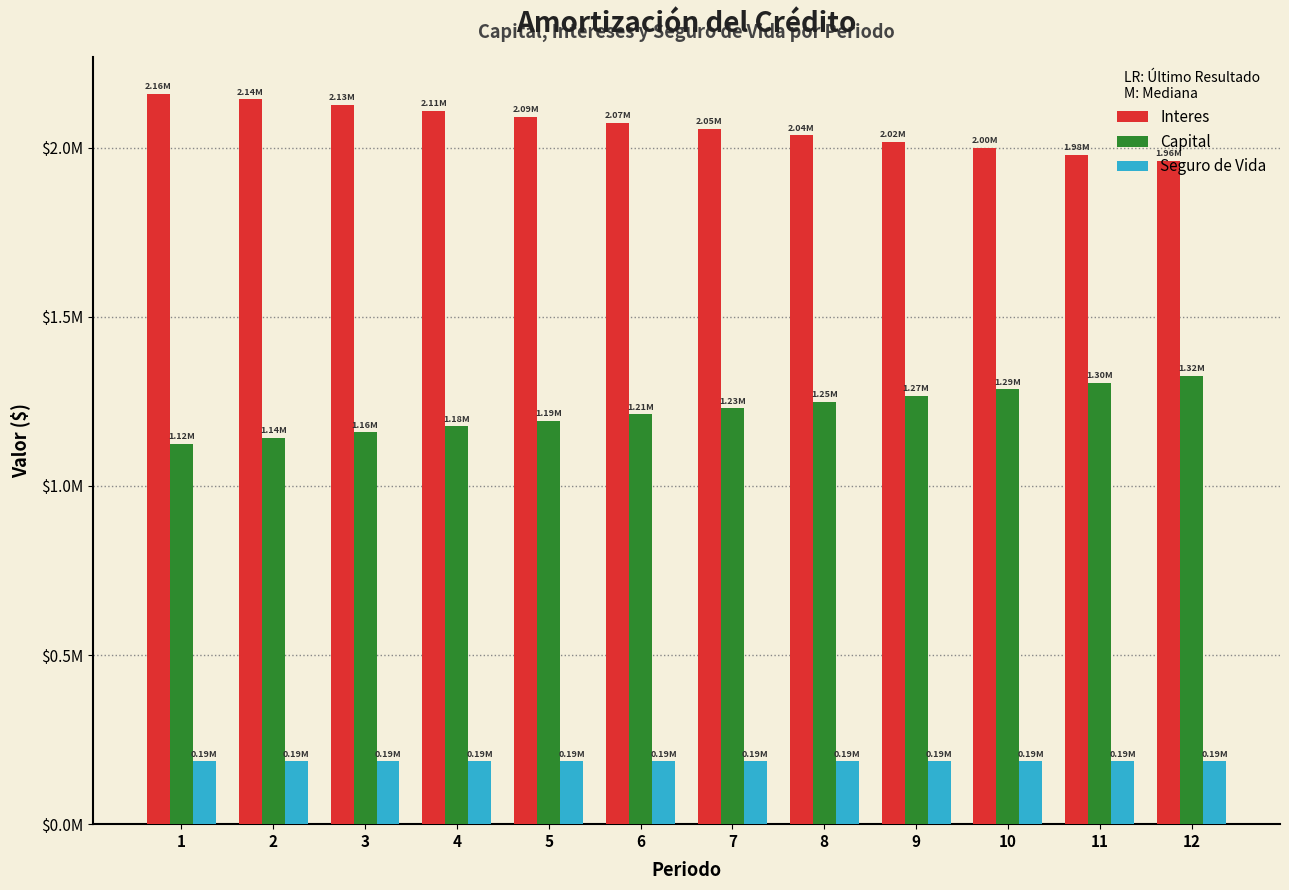

Are the bars grouped side by side (vs. stacked)?

Yes